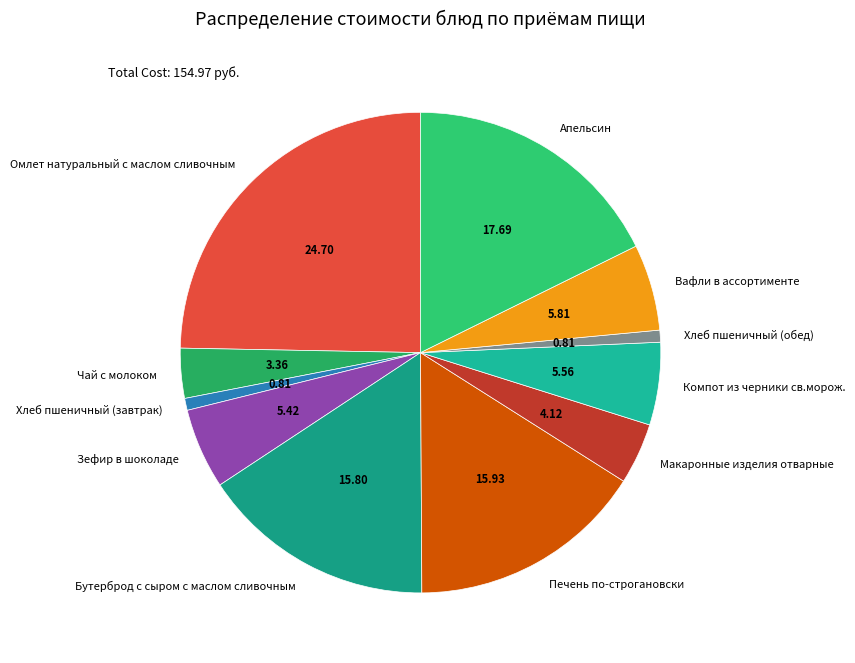

How many segments does this pie chart have?

11